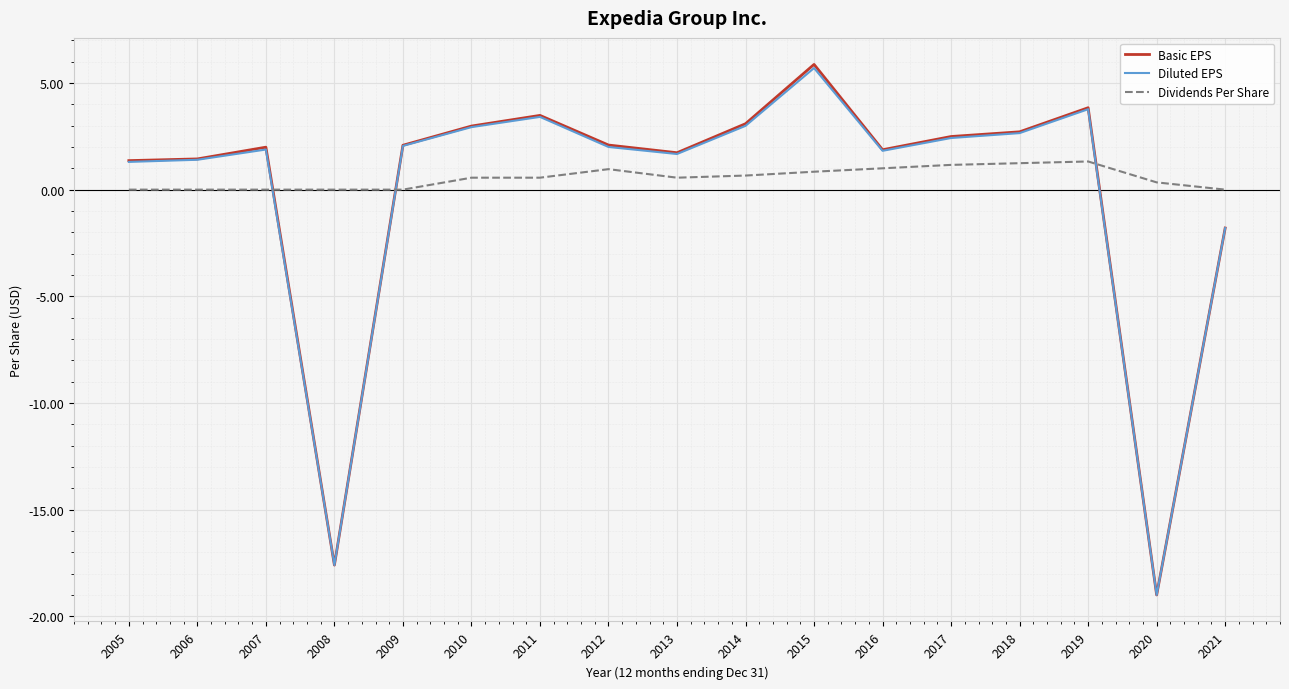

What is the difference between the maximum and minimum values in the Diluted EPS series?

24.7